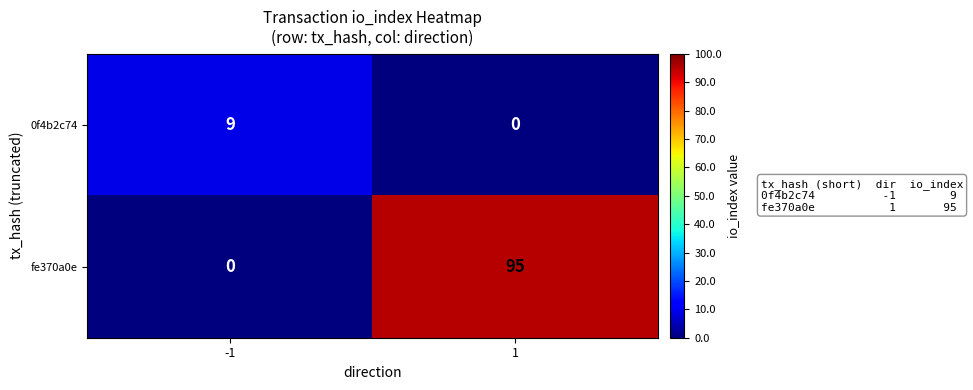

What is the total value across all series at -1?

9